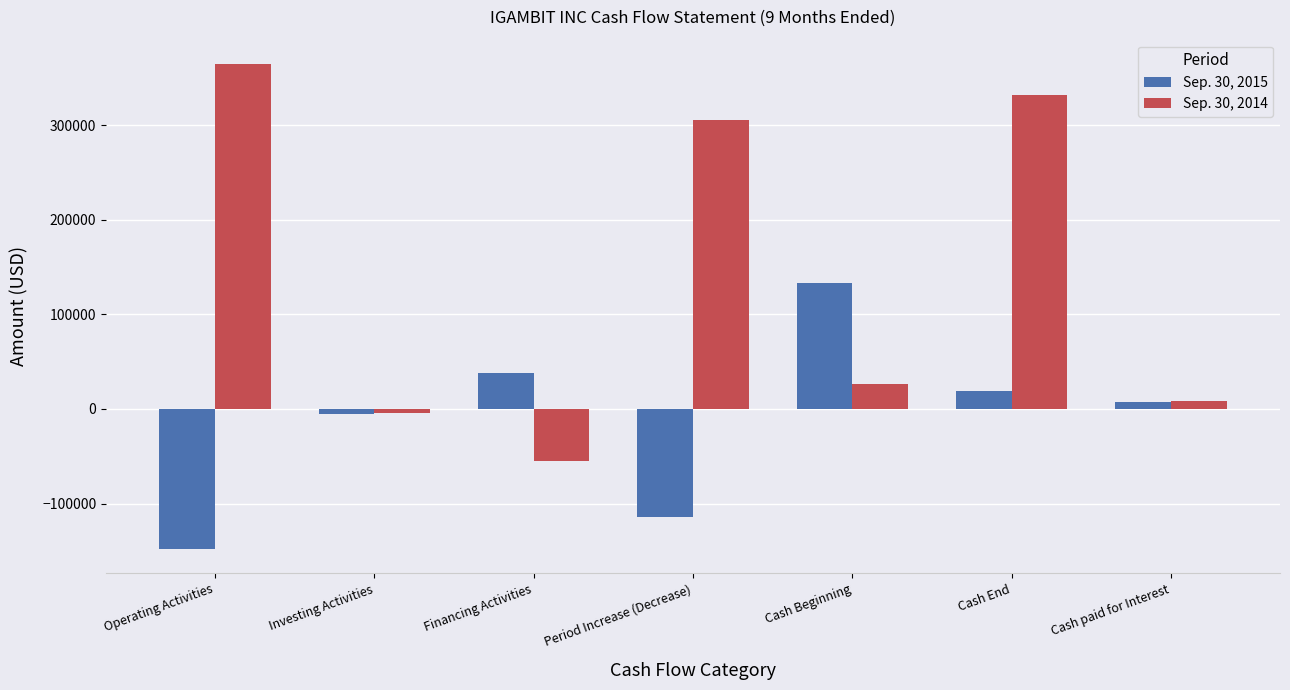

What is the label of the 4th bar from the left?

Period Increase (Decrease)